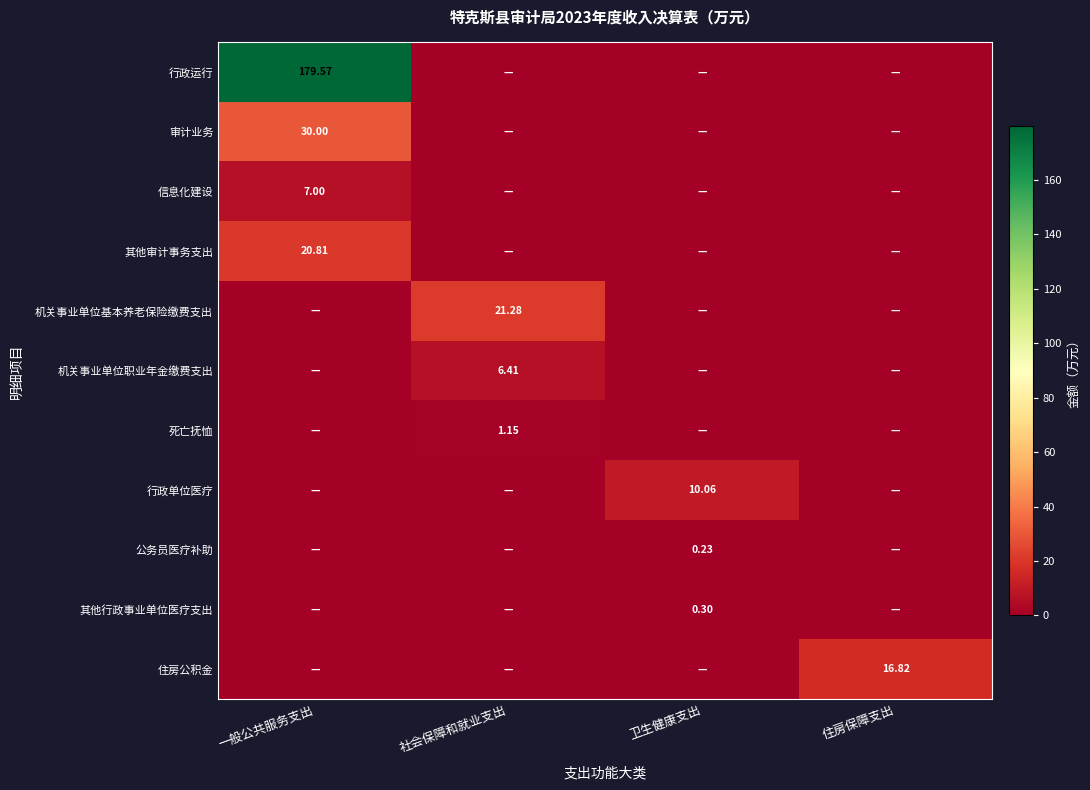

What is the maximum value for 机关事业单位基本养老保险缴费支出?

21.3